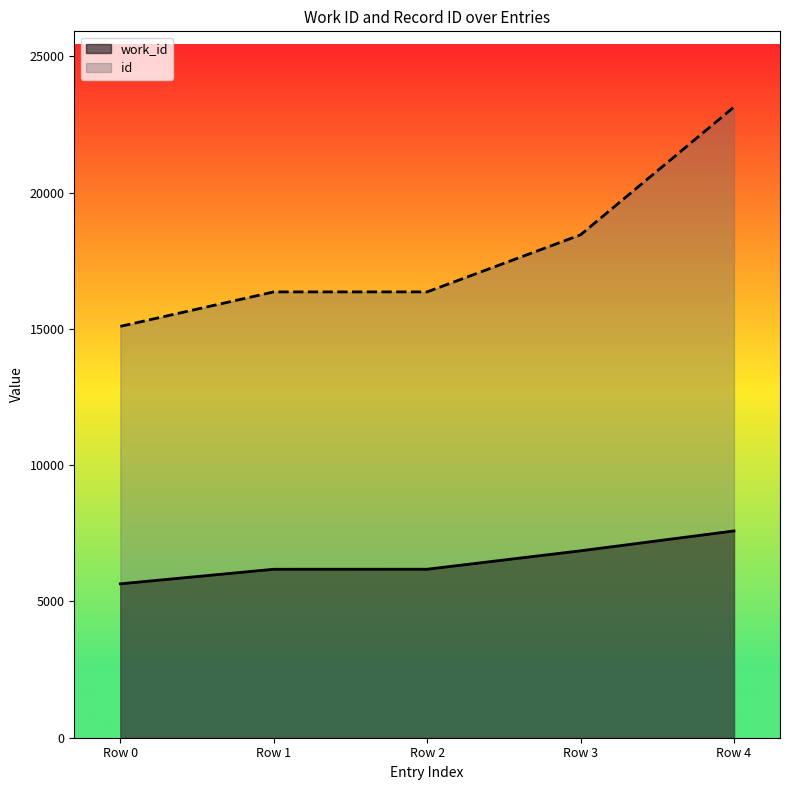

Rank the series at Row 2 from lowest to highest value.

work_id, id